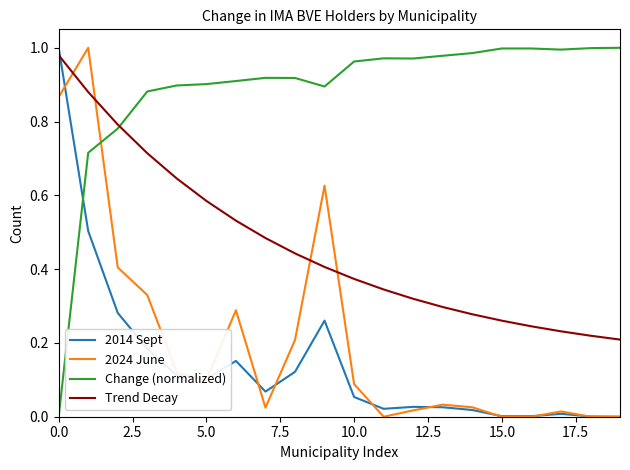

Which series has the largest total across all categories?

Change (normalized)